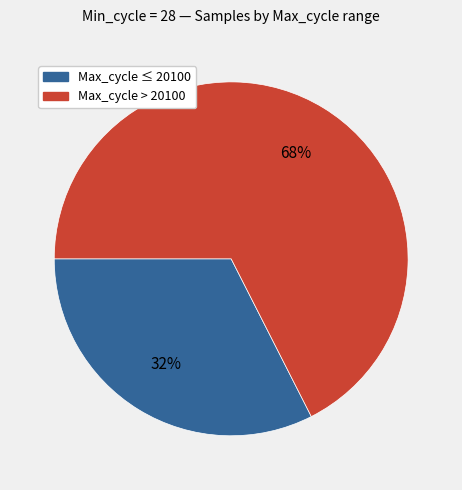

To the nearest percent, what is the average slice percentage?

50%